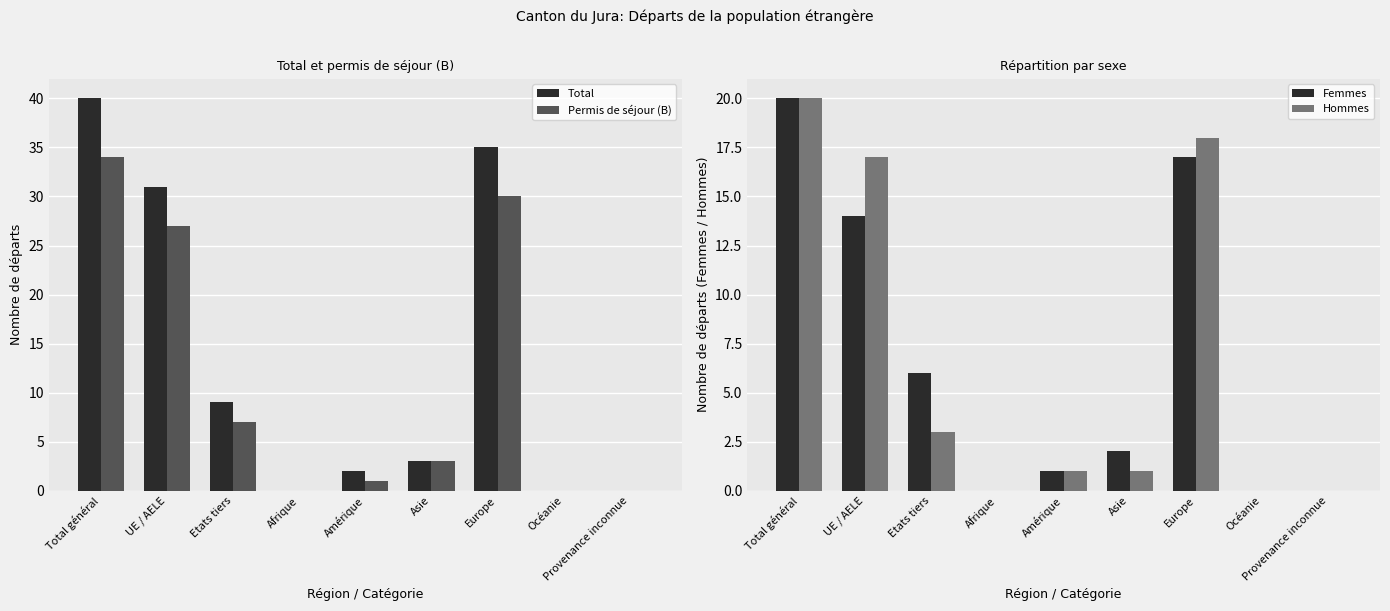

Reading left to right, list all the values displayed in this chart.

Total: Total général=40	UE / AELE=31	Etats tiers=9	Afrique=0	Amérique=2	Asie=3	Europe=35	Océanie=0	Provenance inconnue=0
Permis de séjour (B): Total général=34	UE / AELE=27	Etats tiers=7	Afrique=0	Amérique=1	Asie=3	Europe=30	Océanie=0	Provenance inconnue=0
Femmes: Total général=20	UE / AELE=14	Etats tiers=6	Afrique=0	Amérique=1	Asie=2	Europe=17	Océanie=0	Provenance inconnue=0
Hommes: Total général=20	UE / AELE=17	Etats tiers=3	Afrique=0	Amérique=1	Asie=1	Europe=18	Océanie=0	Provenance inconnue=0